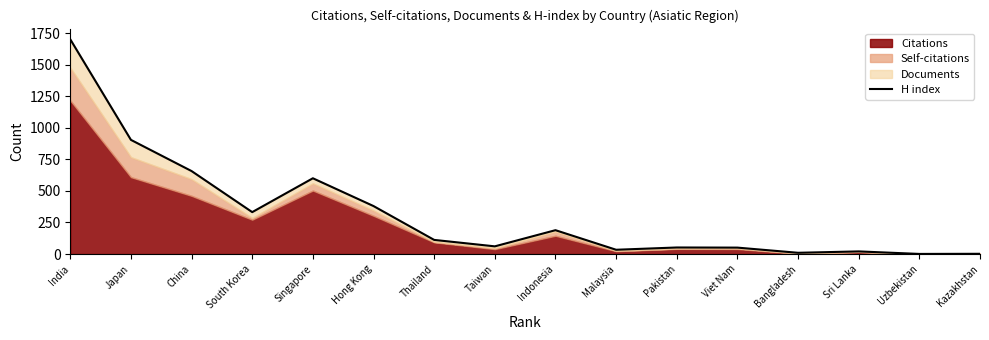

How many data points are less than 112?

8